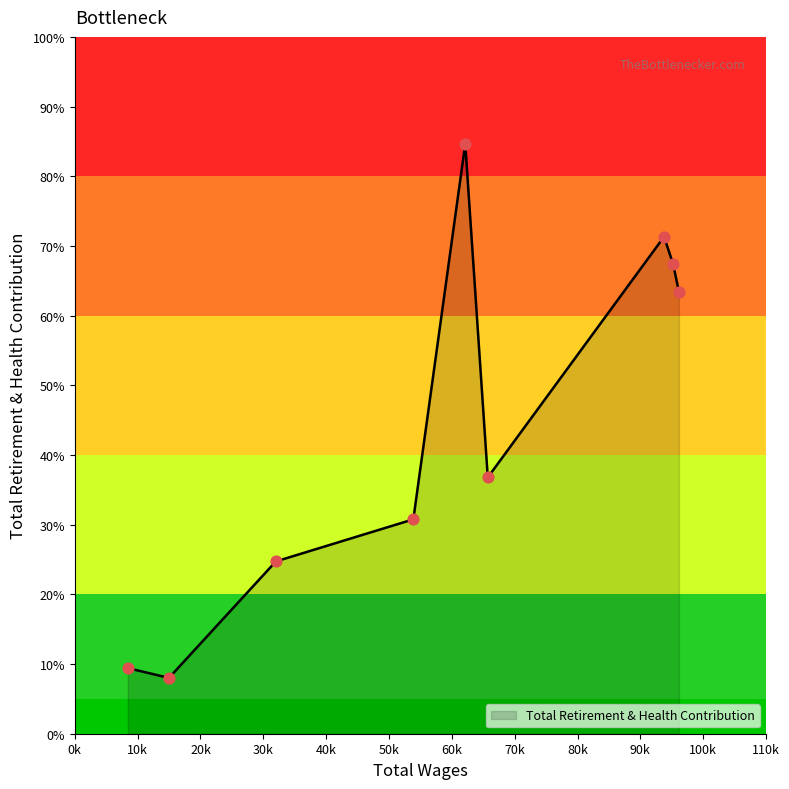

Does the chart have visible grid lines?

No